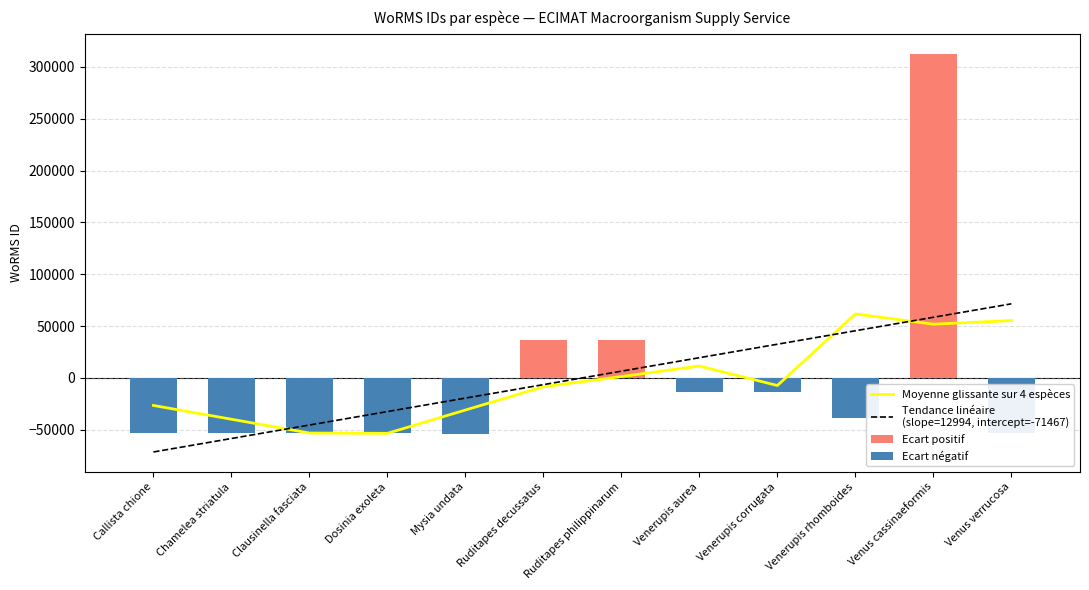

How many values in Moyenne glissante sur 4 espèces are above zero?

5